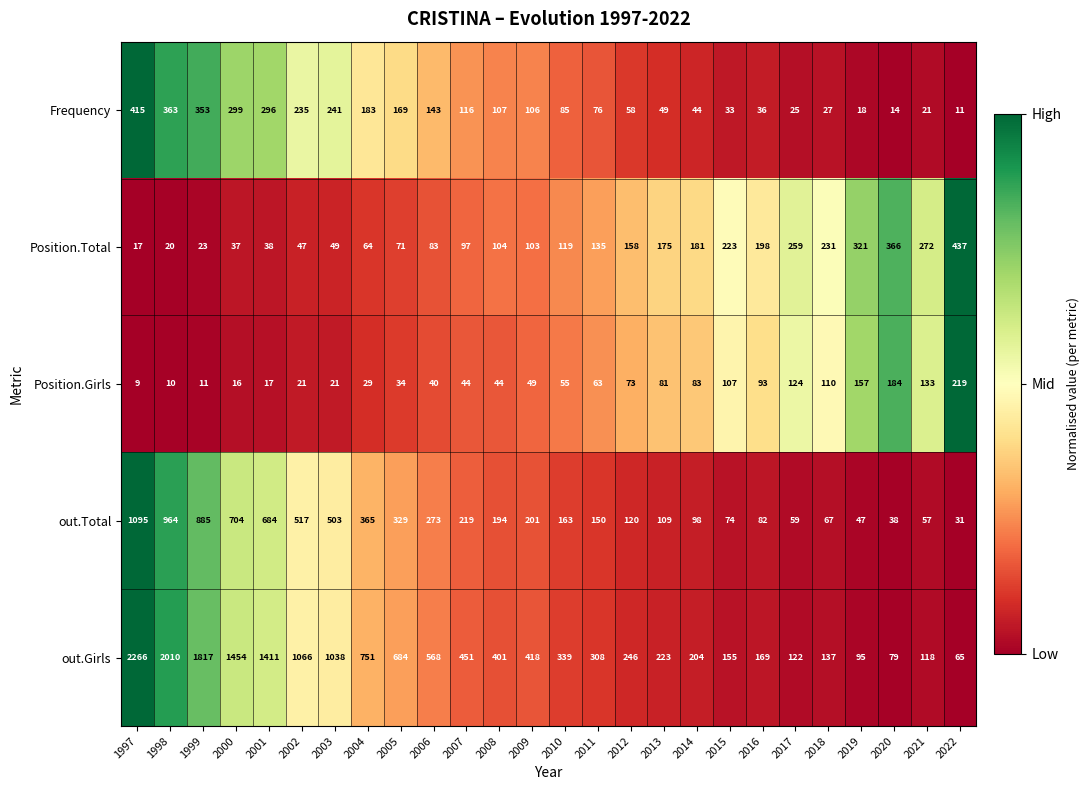

How many series are shown in this chart?

5